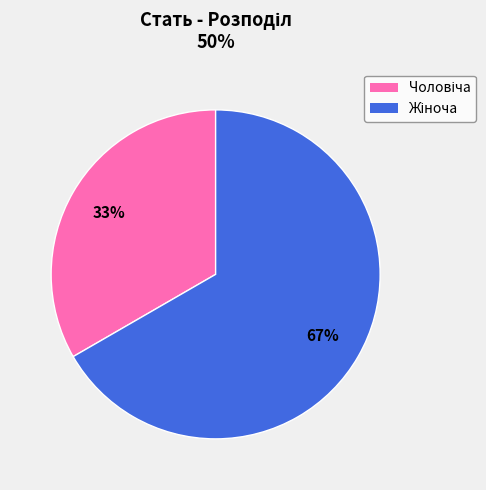

Is there any slice that represents more than half of the pie?

Yes